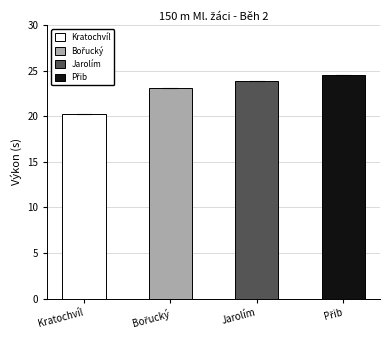

What is the difference between the maximum and minimum values?

4.3